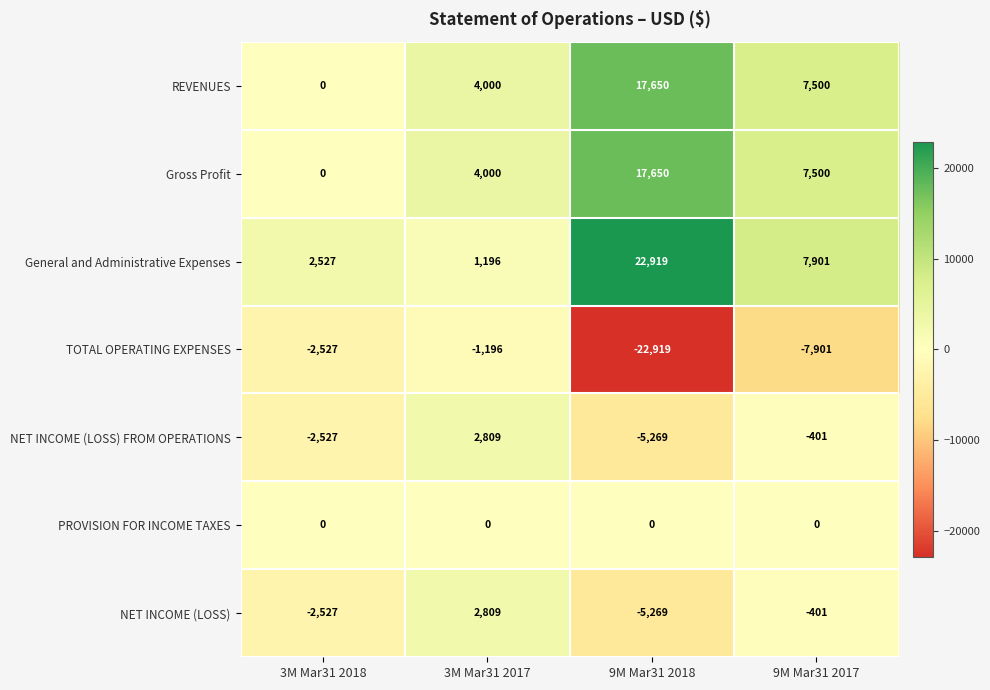

Which series has the largest total across all categories?

General and Administrative Expenses